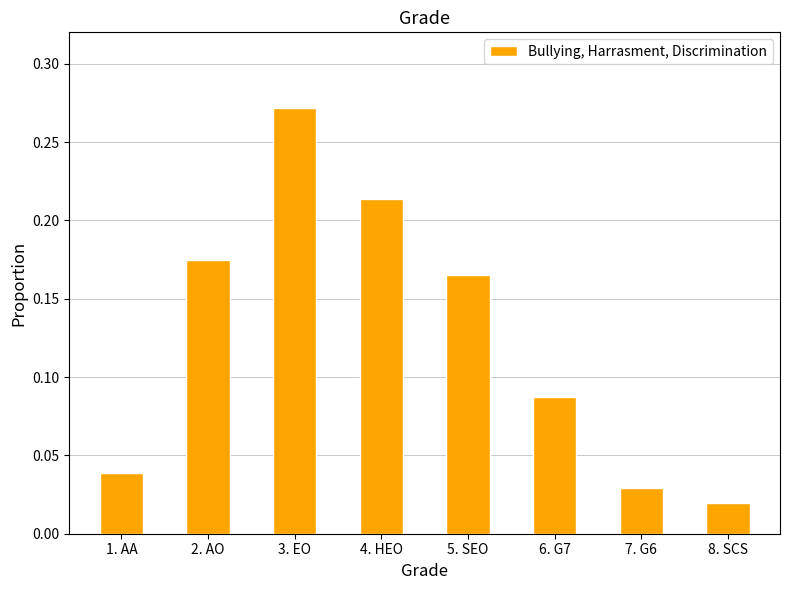

The value at 3. EO is 0.4. True or false?

False